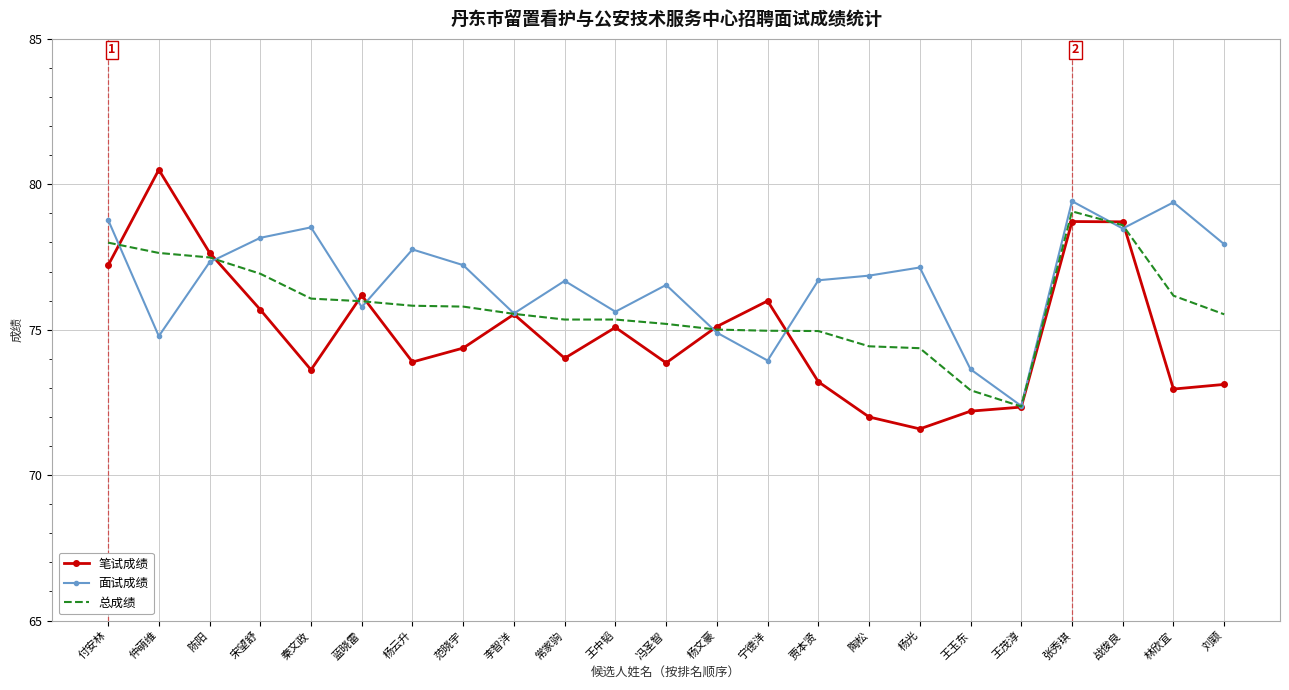

Is the value of 笔试成绩 at 仲萌维 greater than the value of 面试成绩 at 仲萌维?

Yes